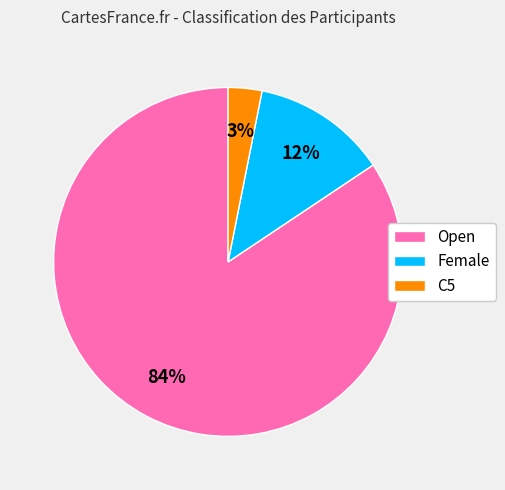

Is it true that Open is 93% of the pie?

False